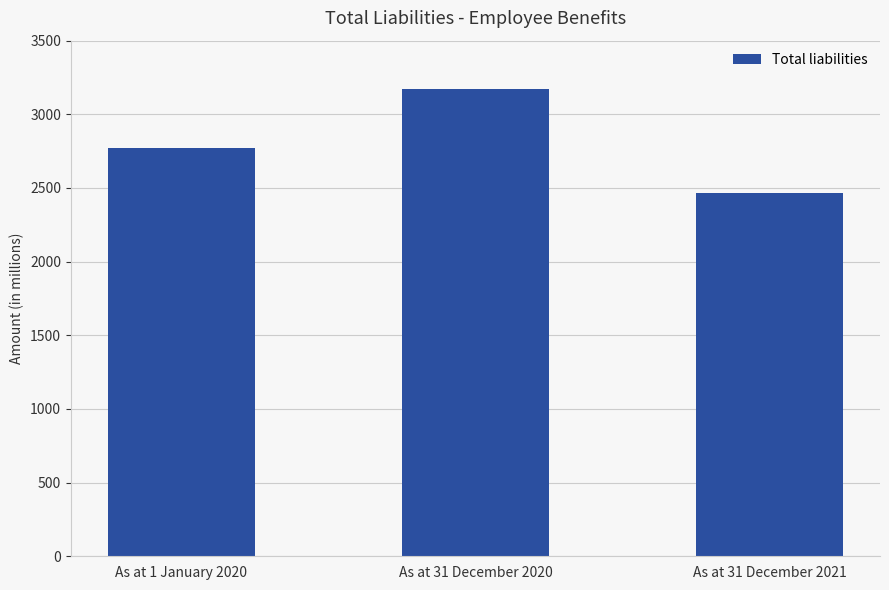

What position from the left is As at 1 January 2020?

1